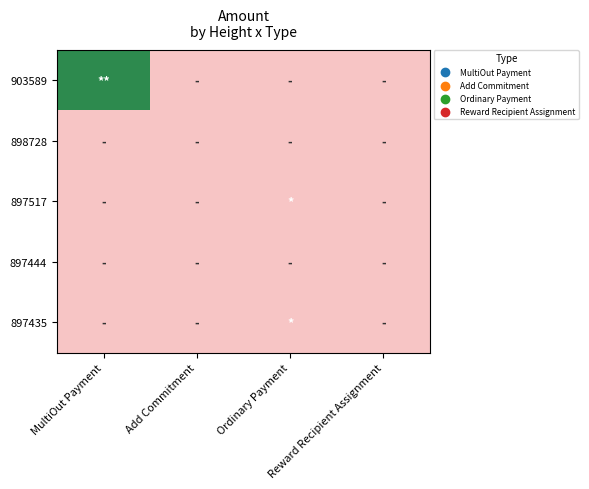

Rank the series at MultiOut Payment from lowest to highest value.

898728, 897517, 897444, 897435, 903589